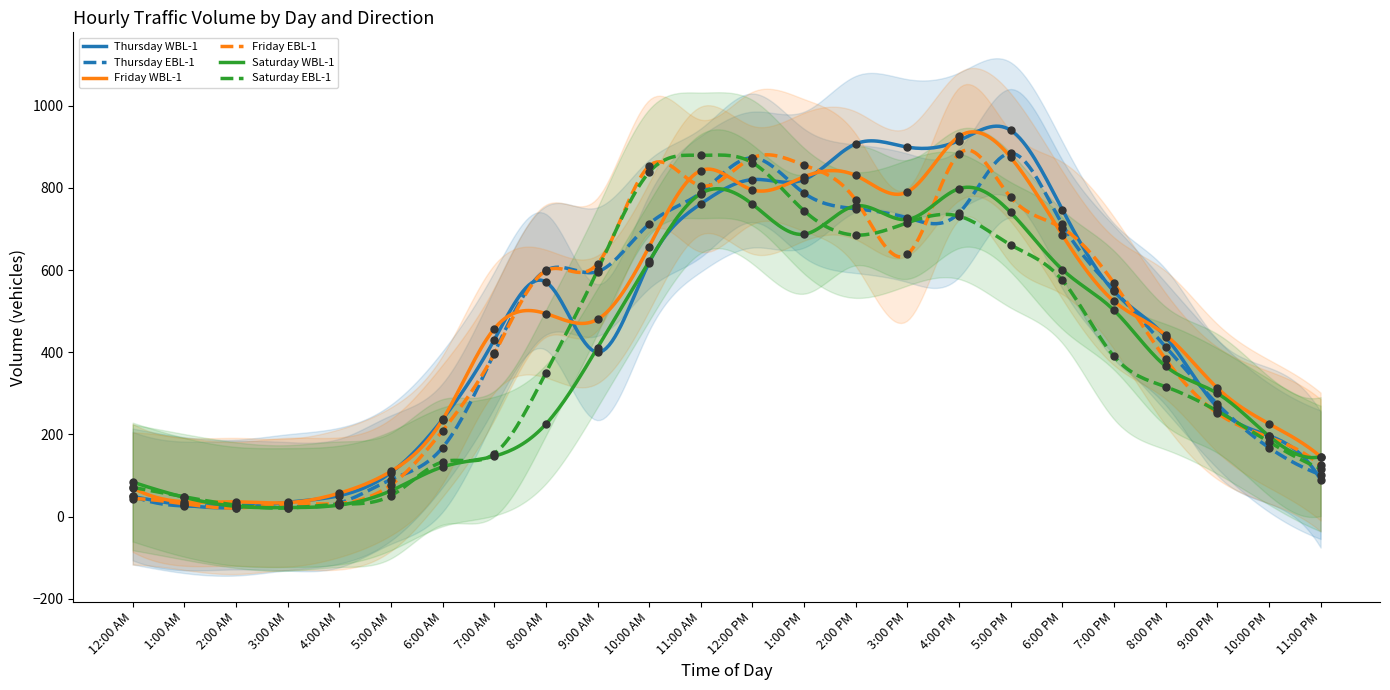

What is the total value across all series at 6:00 PM?

4021